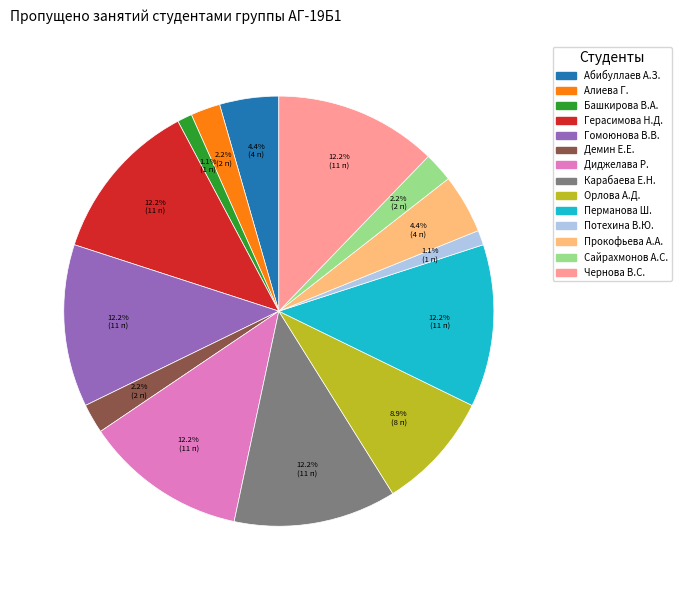

Does any single category account for the majority?

No